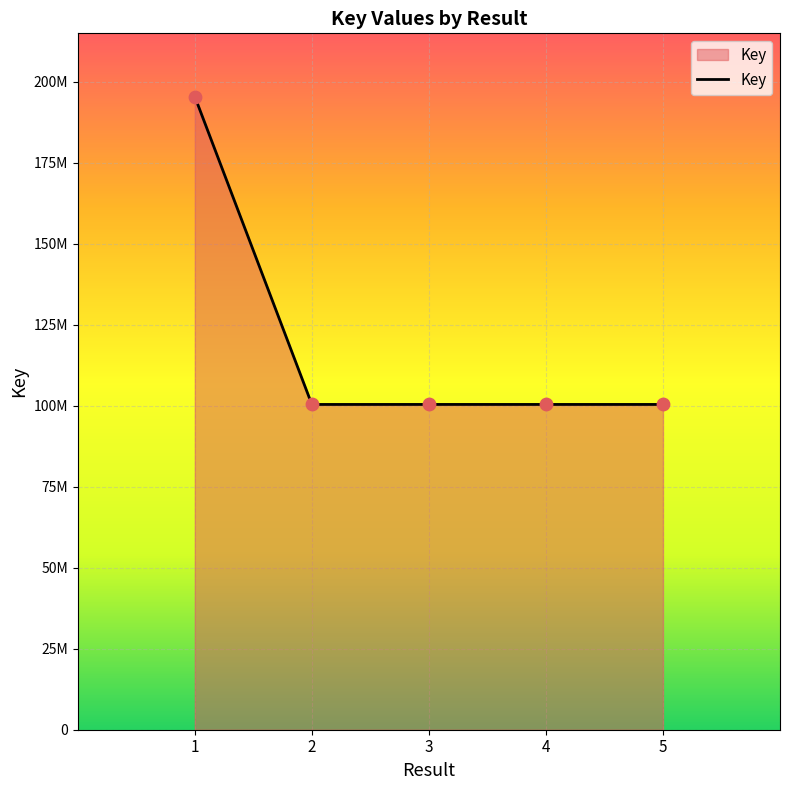

Approximately how many times larger is the value at 2 compared to 1?

0.5